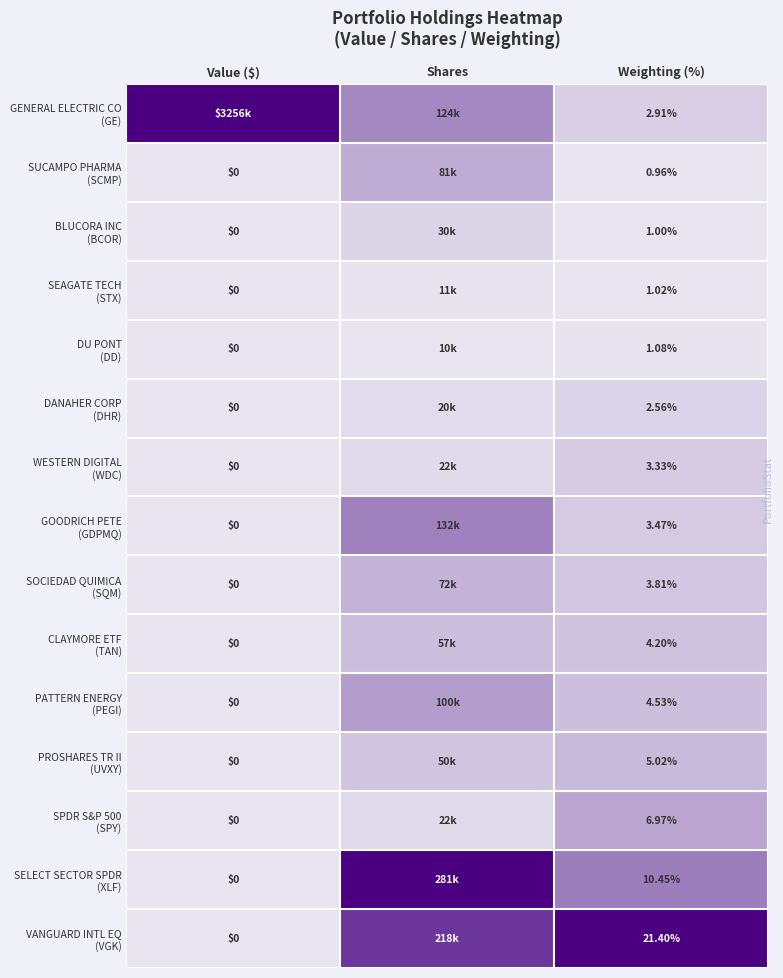

Is the value of VANGUARD INTL EQ (VGK) at Value ($) greater than the value of GENERAL ELECTRIC CO (GE) at Shares?

No